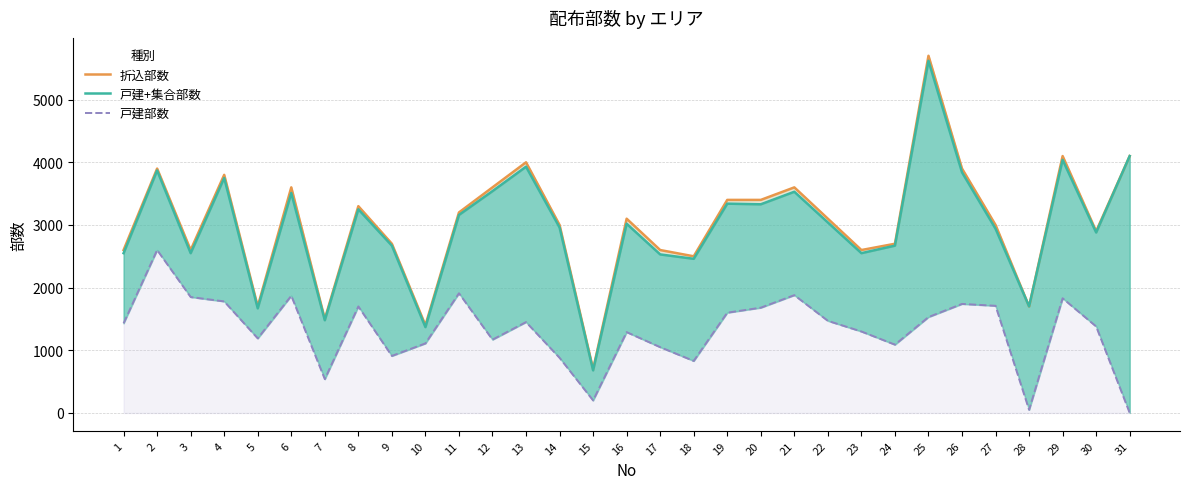

Which series has the largest total across all categories?

折込部数